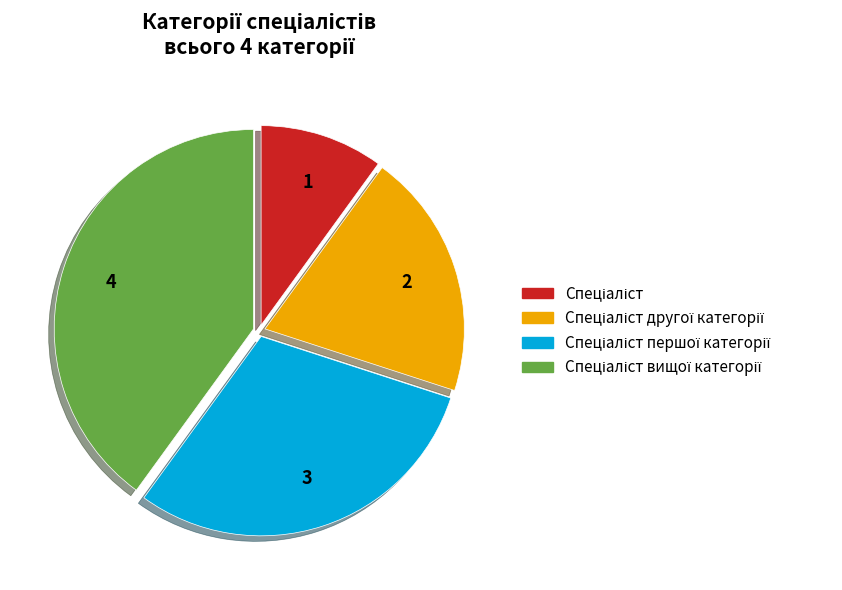

Is there a majority slice in this chart?

No